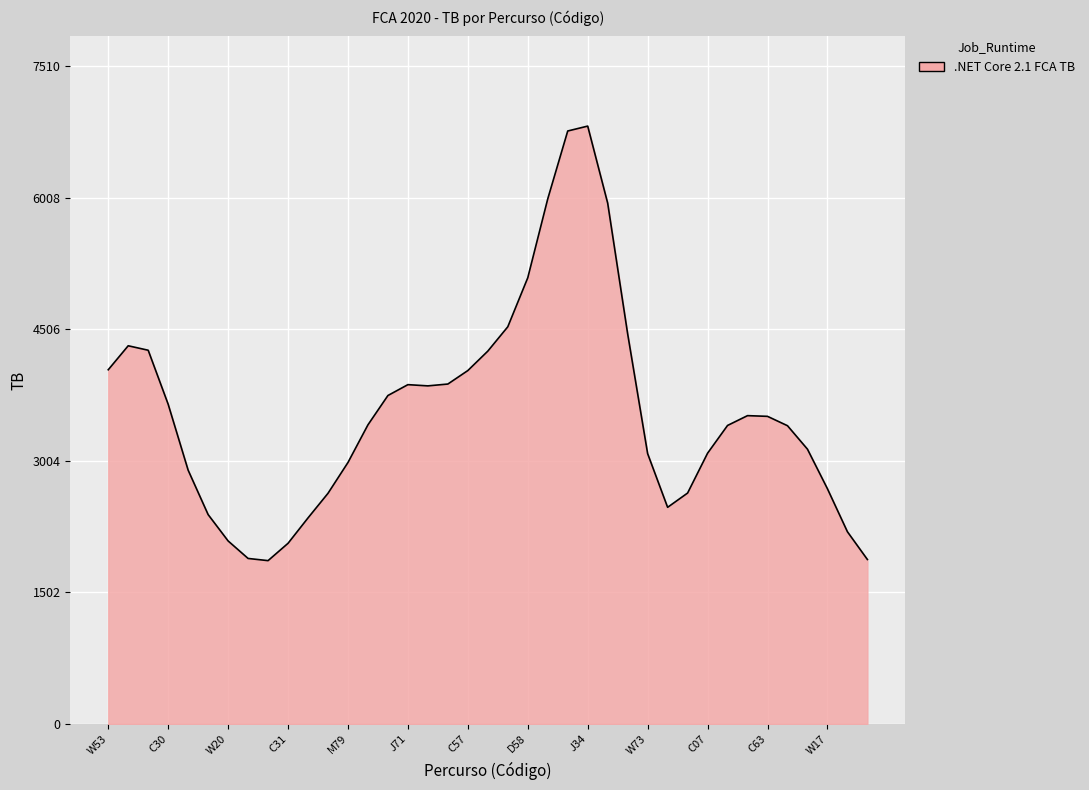

What is the maximum value shown in the chart?

6828